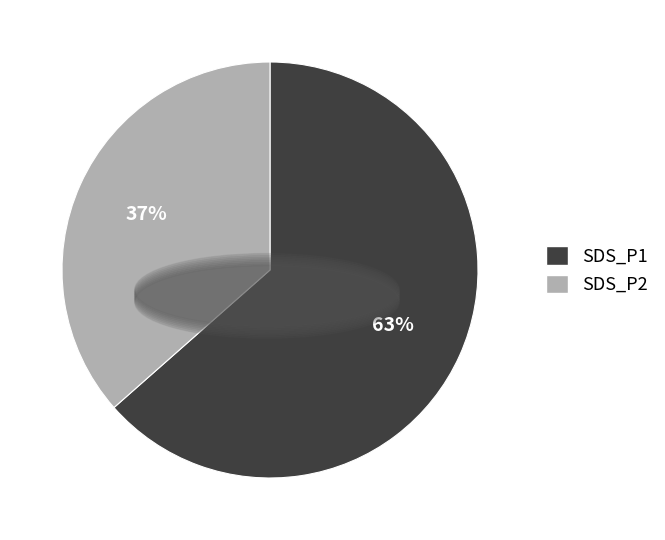

Is it true that SDS_P2 is 44% of the pie?

False